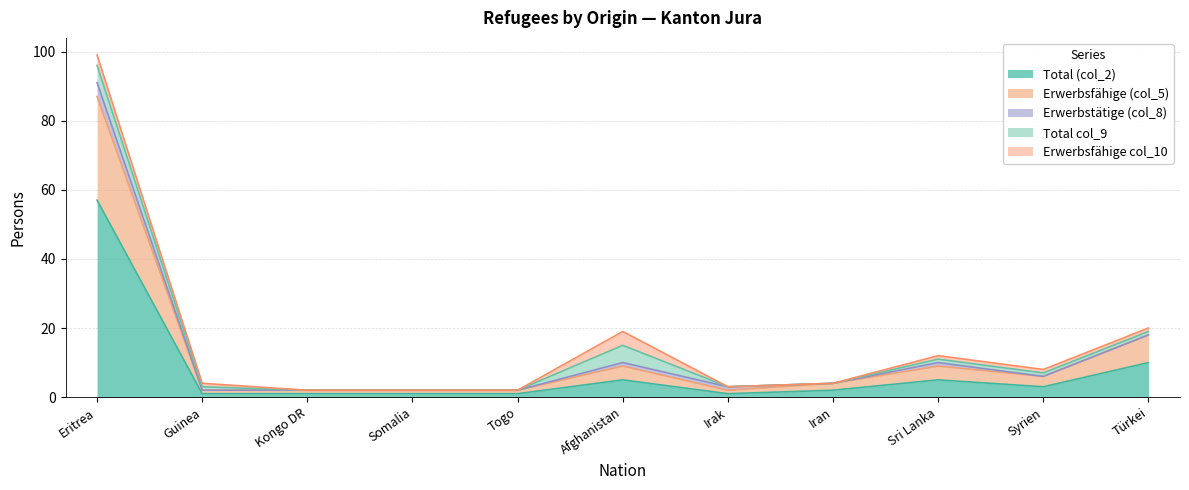

Which category has the lowest value in the Erwerbstätige (col_8) series?

Guinea